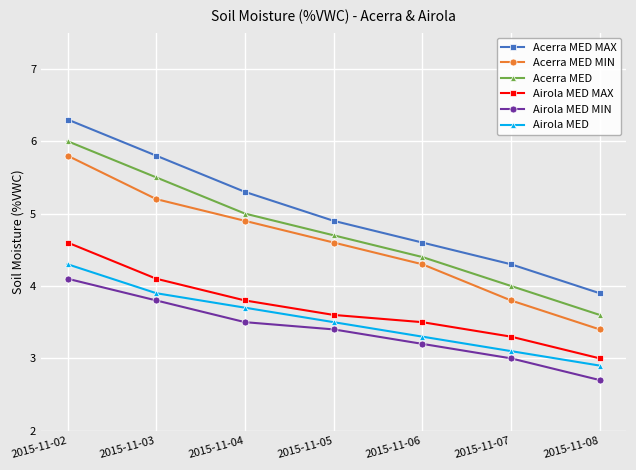

What is the difference between the highest and lowest values at 2015-11-05?

1.5